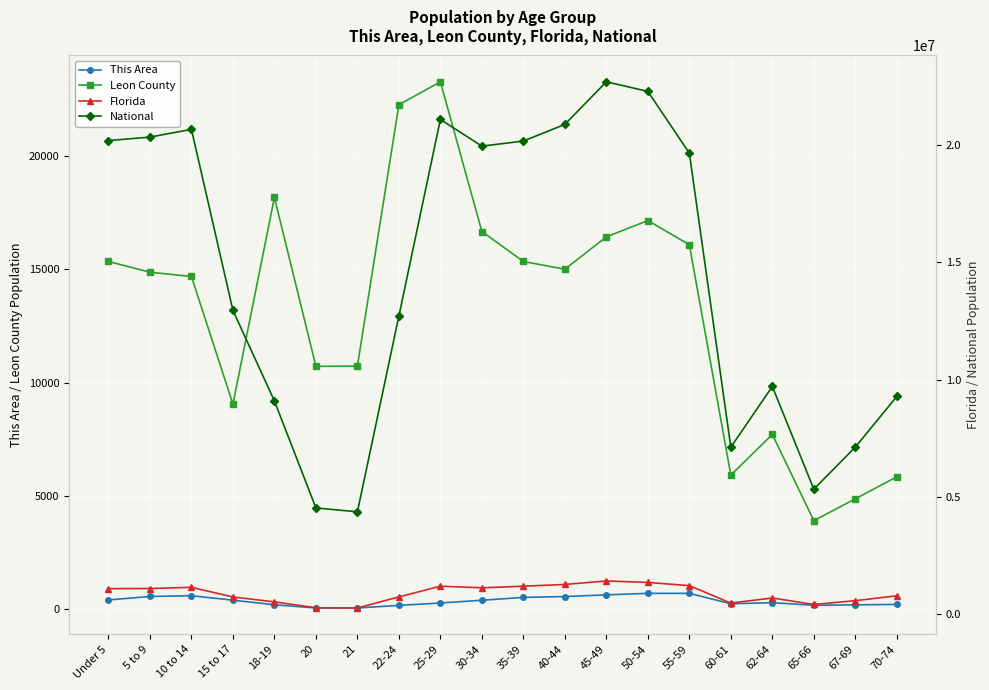

Between 20 and 25-29, which series saw the biggest shift?

National